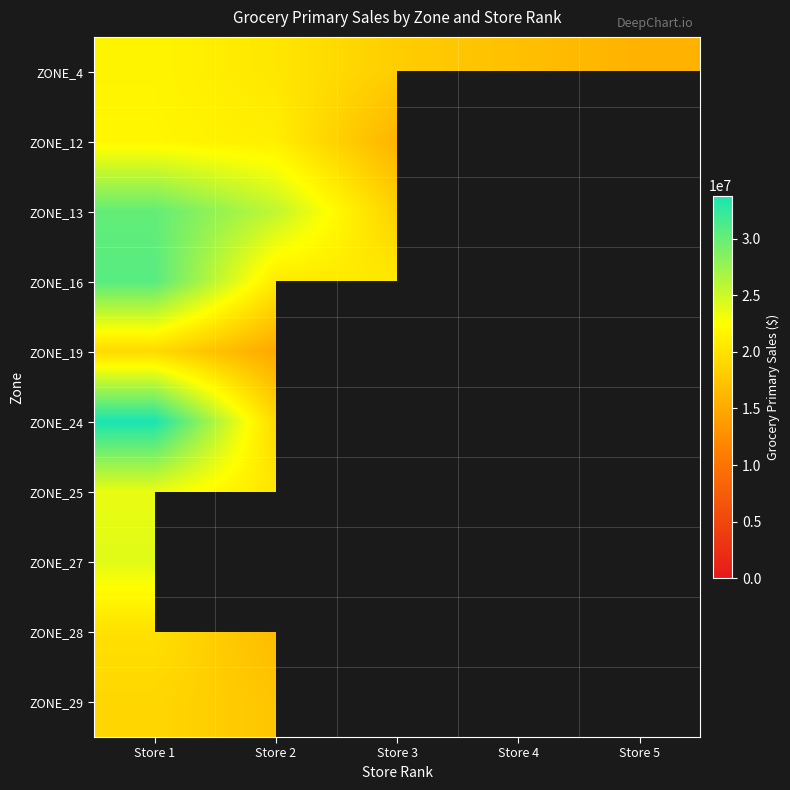

Between Store 1 and Store 4, which is larger?

Store 1